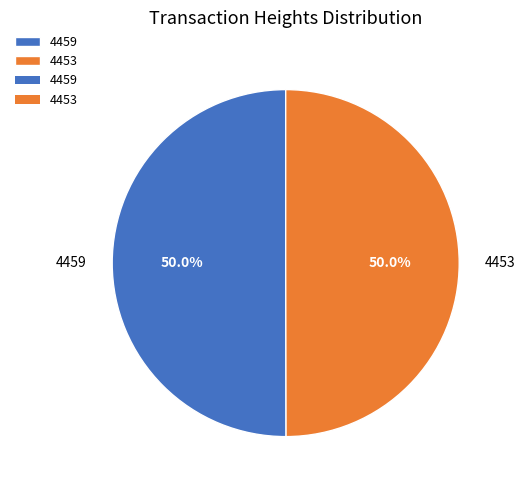

What portion of the pie excludes 4459?

50.0%